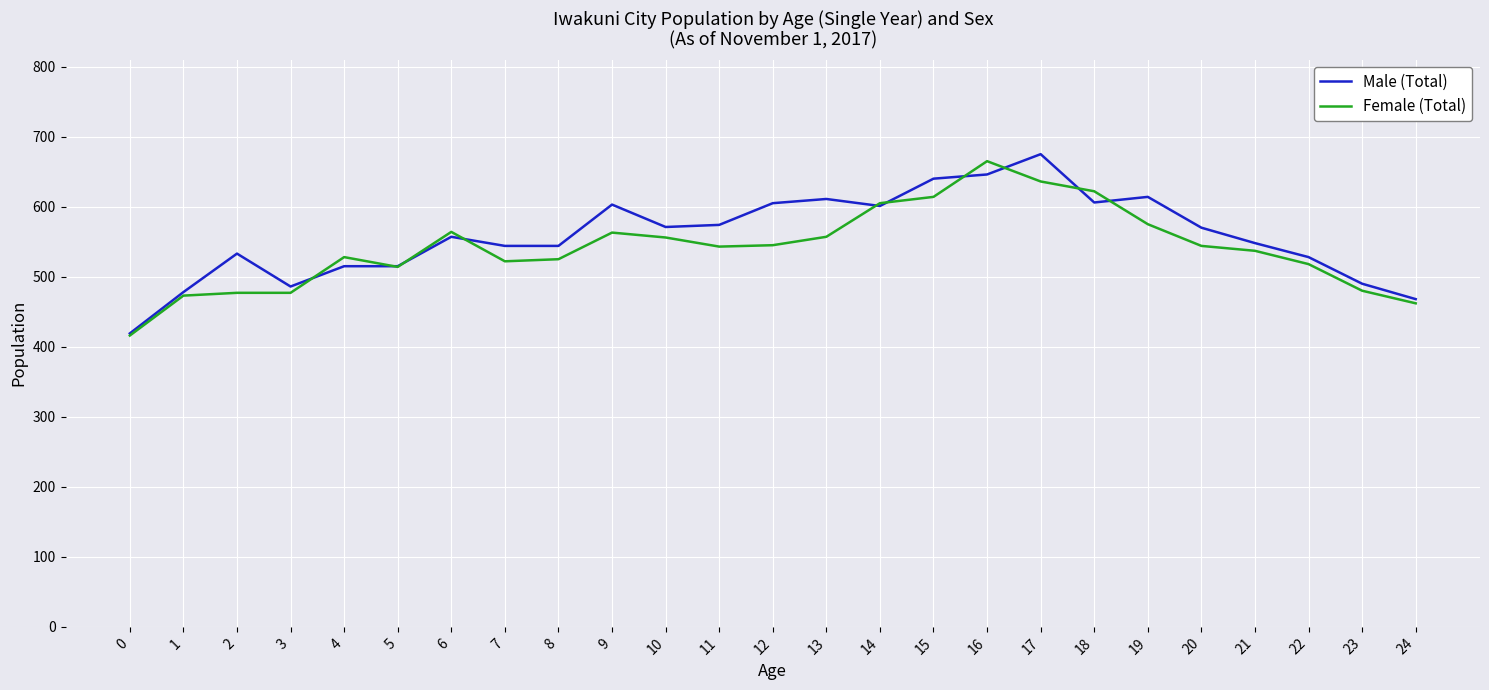

What is the maximum value shown in the chart?

675